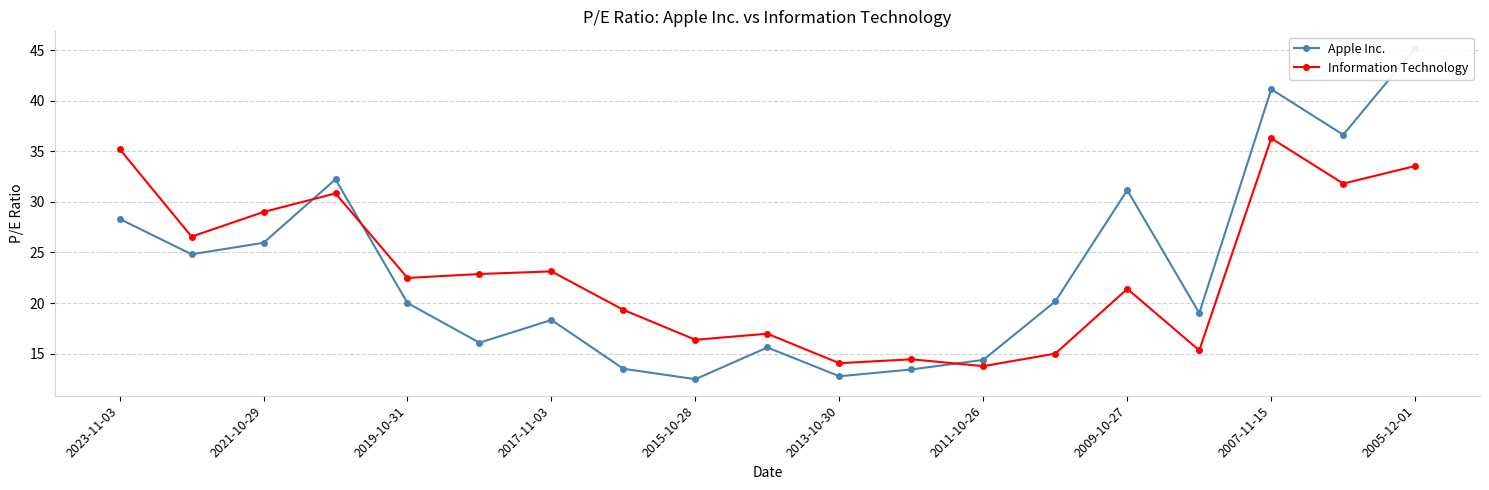

What is the approximate value of Apple Inc. at 13?

20.2